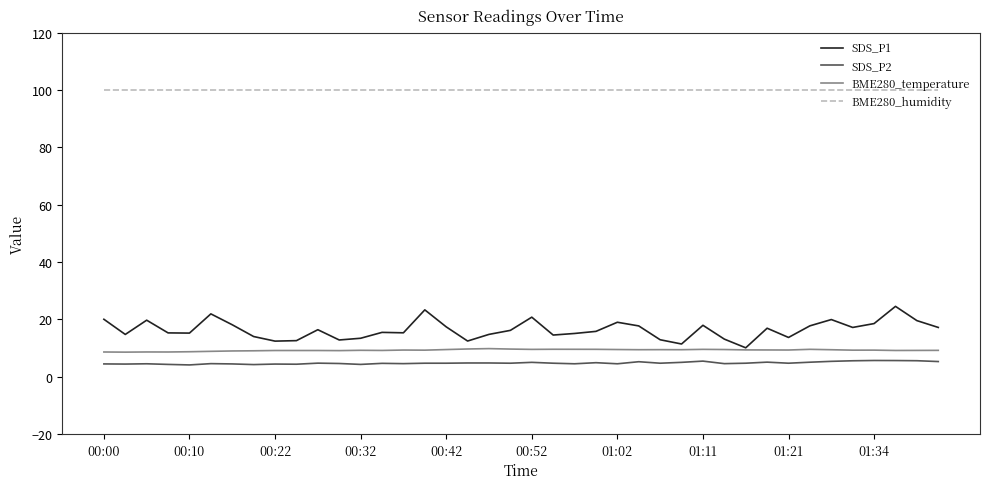

True or false: BME280_humidity and SDS_P1 intersect in this chart.

False